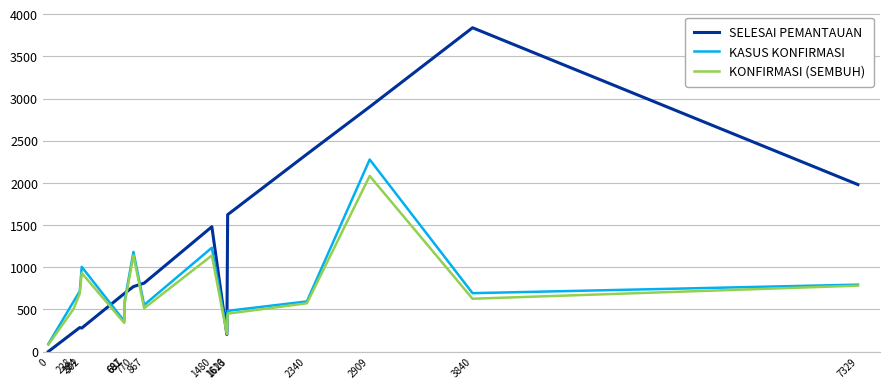

True or false: KONFIRMASI (SEMBUH) has more than 1 points higher than both neighbors.

True